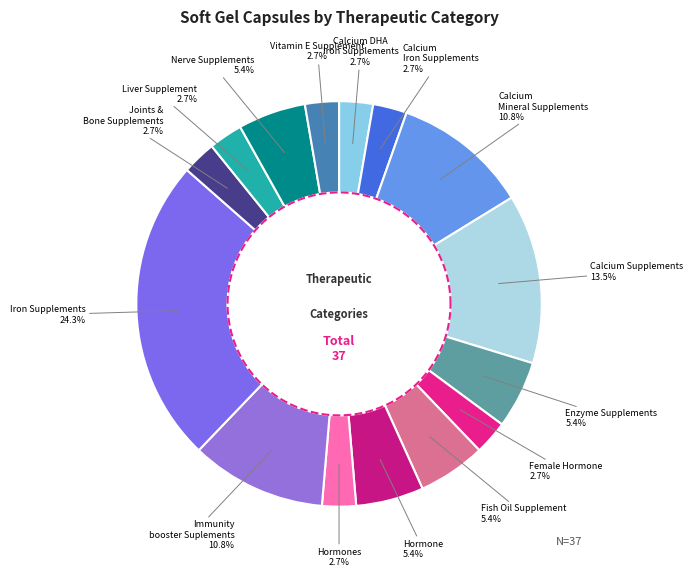

To the nearest percent, what is the difference between the largest and smallest slice percentages?

22%